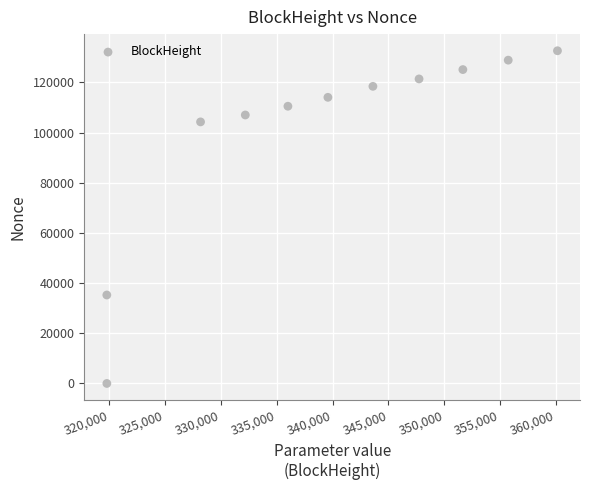

What is the average Y value?

99746